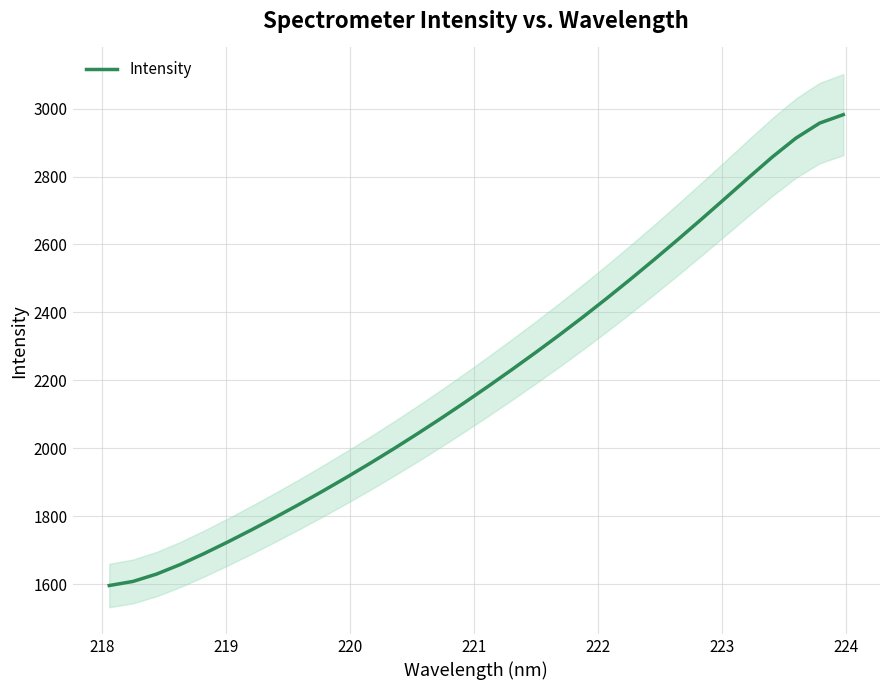

What is the value of the 3rd point from the left?

1630.7